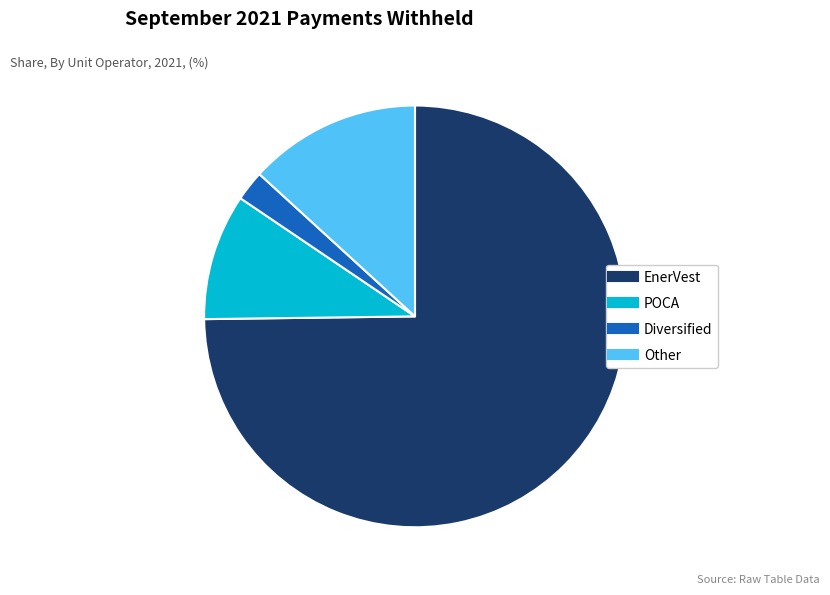

Do EnerVest and Diversified together represent more than half of the pie?

Yes